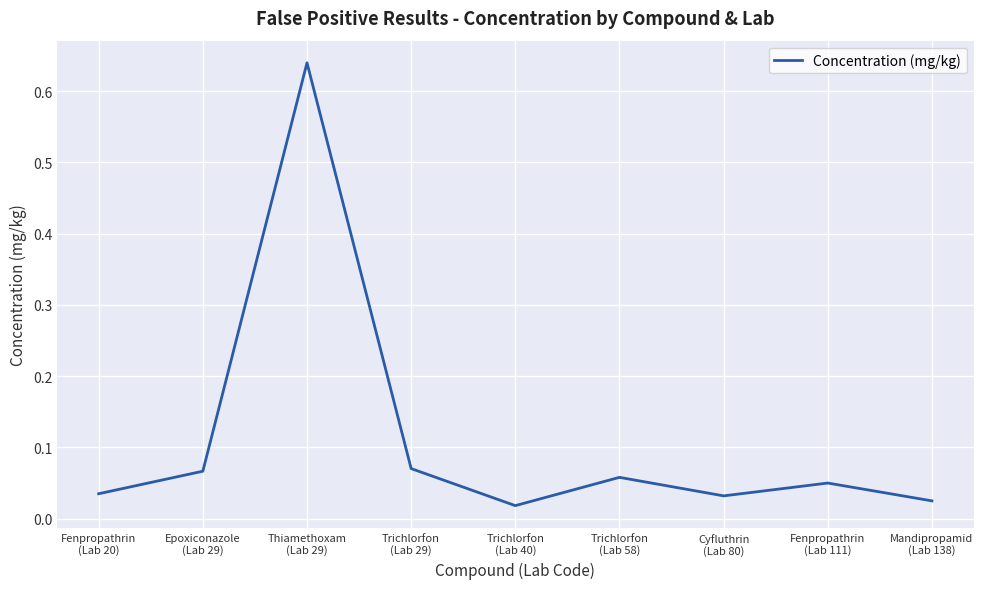

Read the value at Epoxiconazole
(Lab 29).

0.1